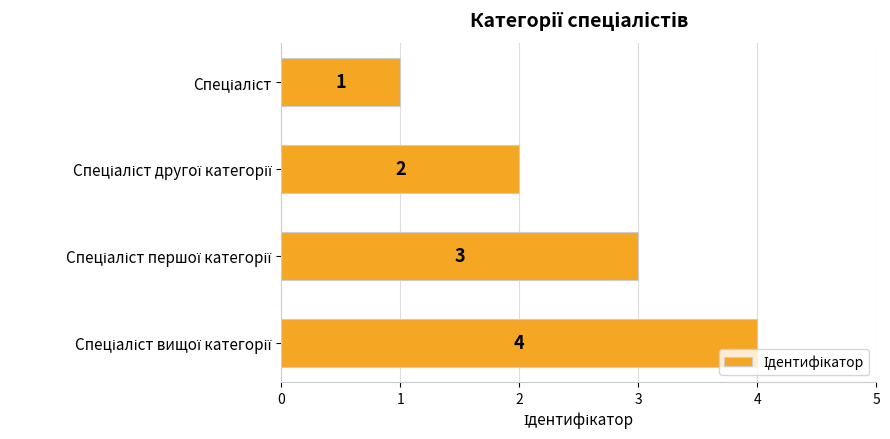

What is the sum of all values?

10